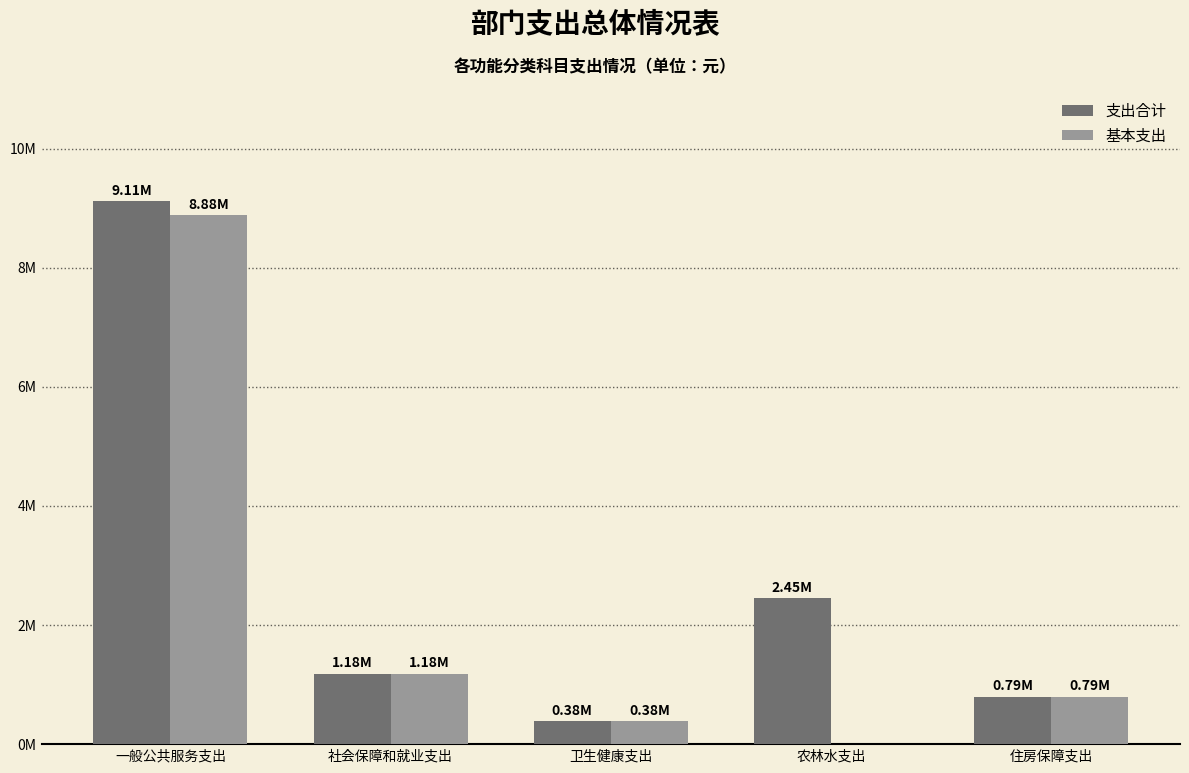

At which category is the sum across all series the highest?

一般公共服务支出